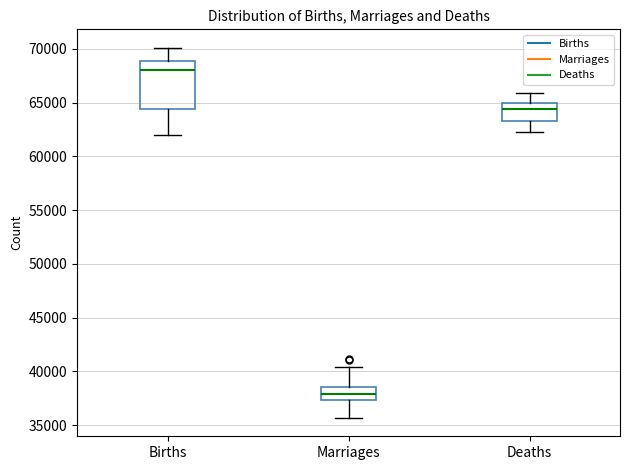

Comparing the boxes themselves (not the whiskers), which one is the tallest?

Births